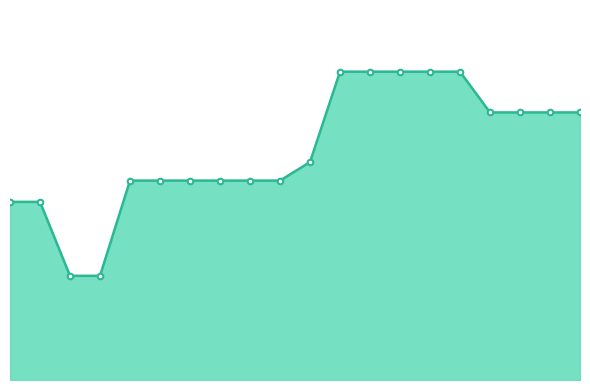

At which label does the data first exceed 2941?

11